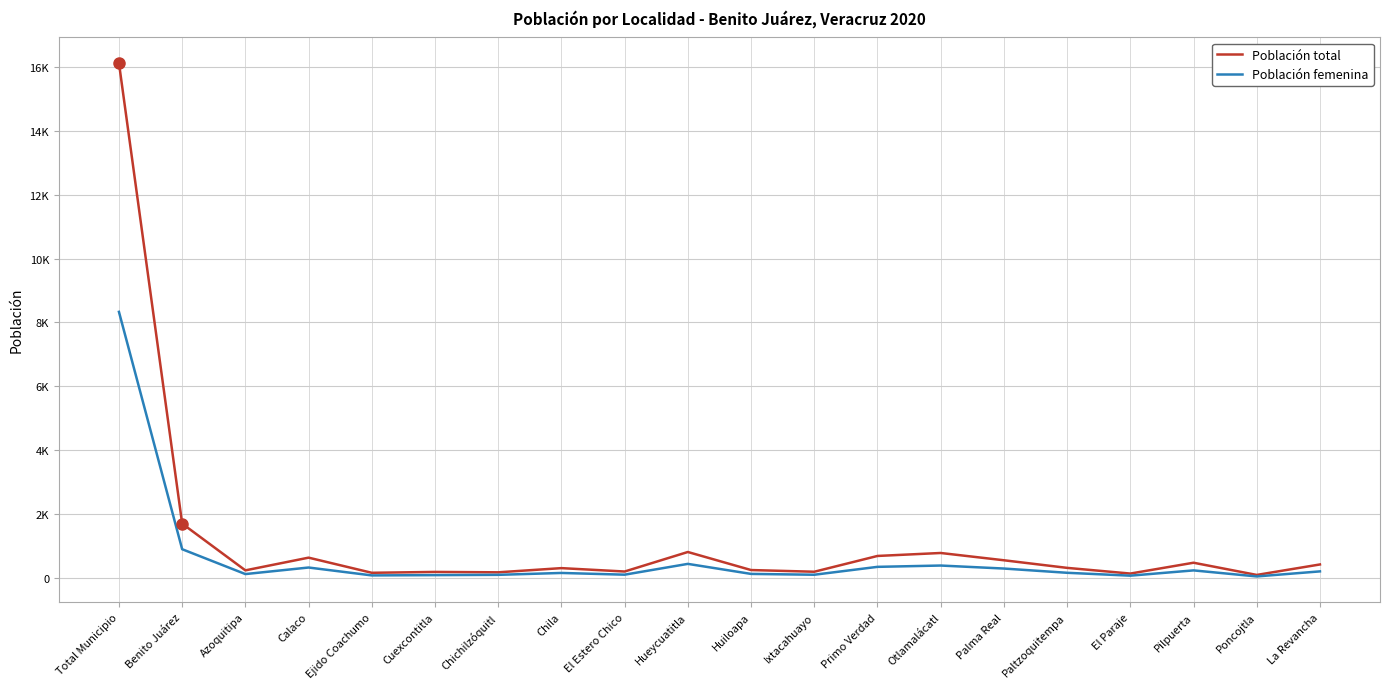

List the series in order of their overall mean, lowest first.

Población femenina, Población total